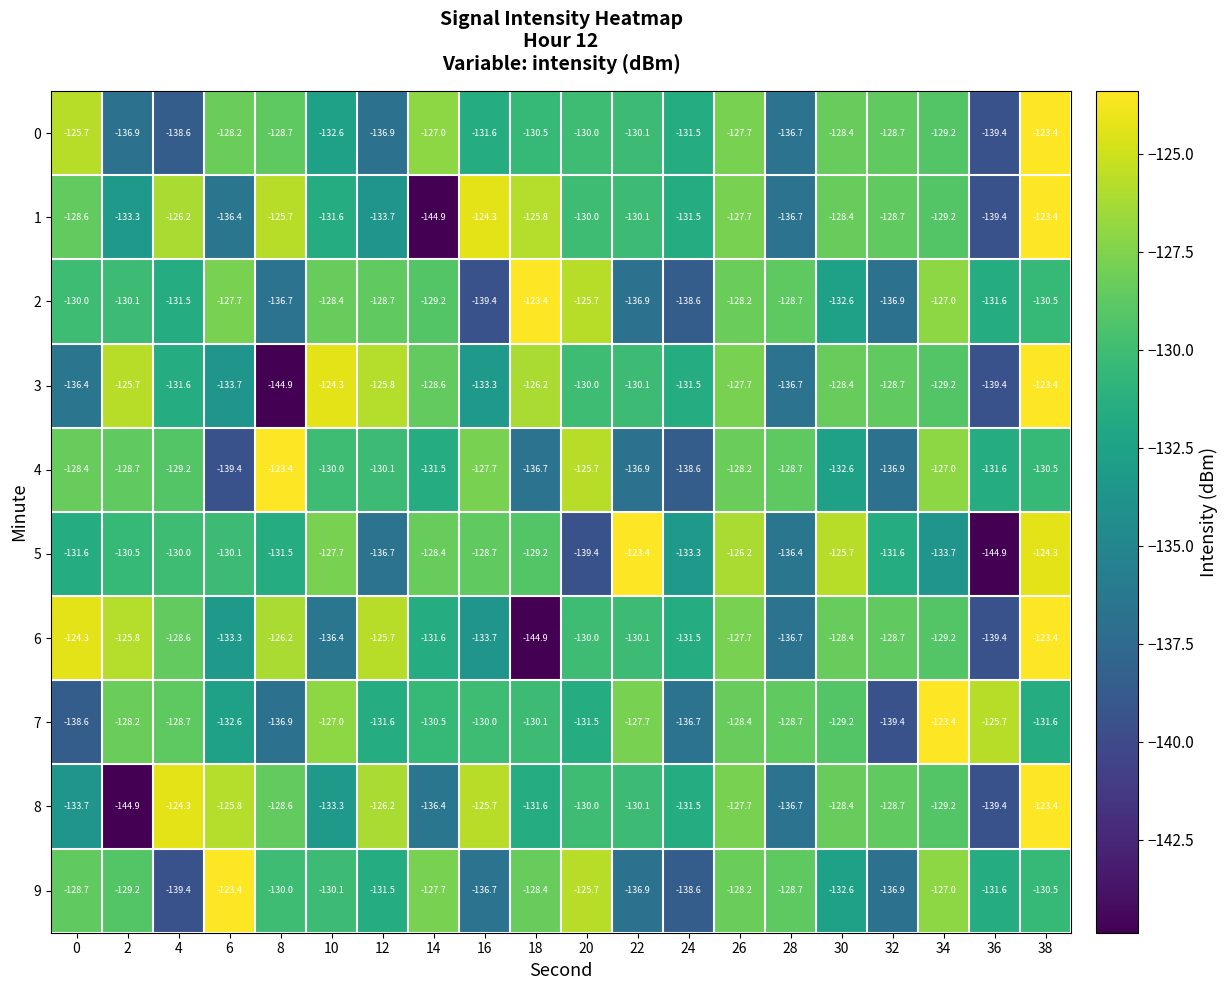

How many distinct data groups are displayed?

10